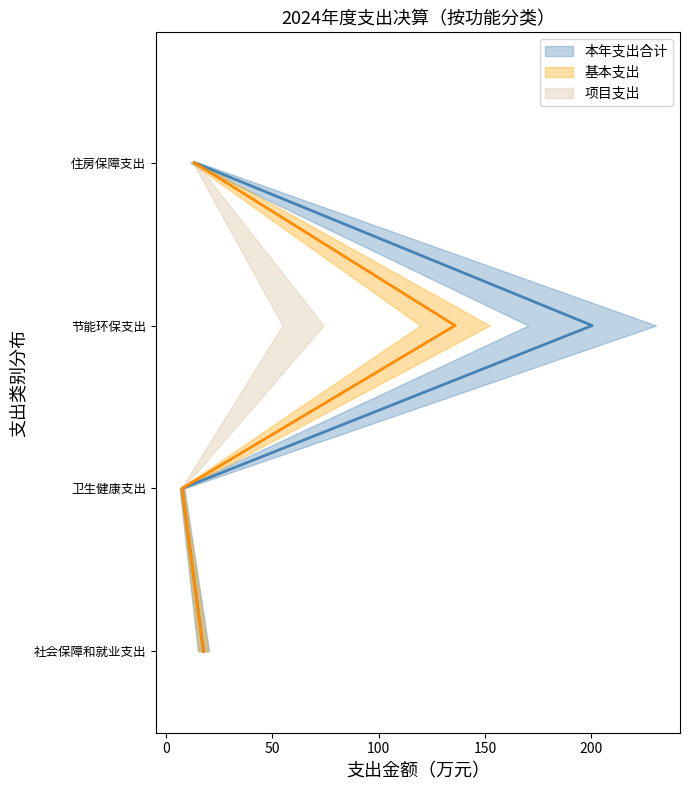

True or false: 基本支出 and 本年支出合计 cross at least once.

False